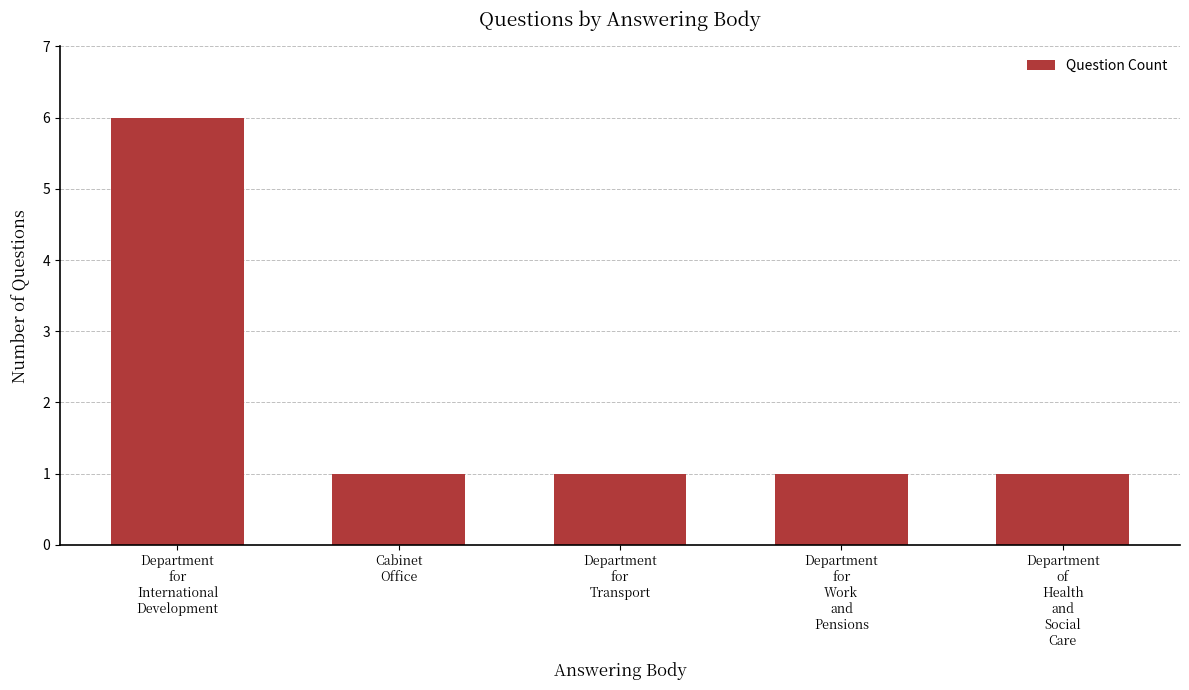

Reading left to right, extract all data points from this chart.

6	1	1	1	1